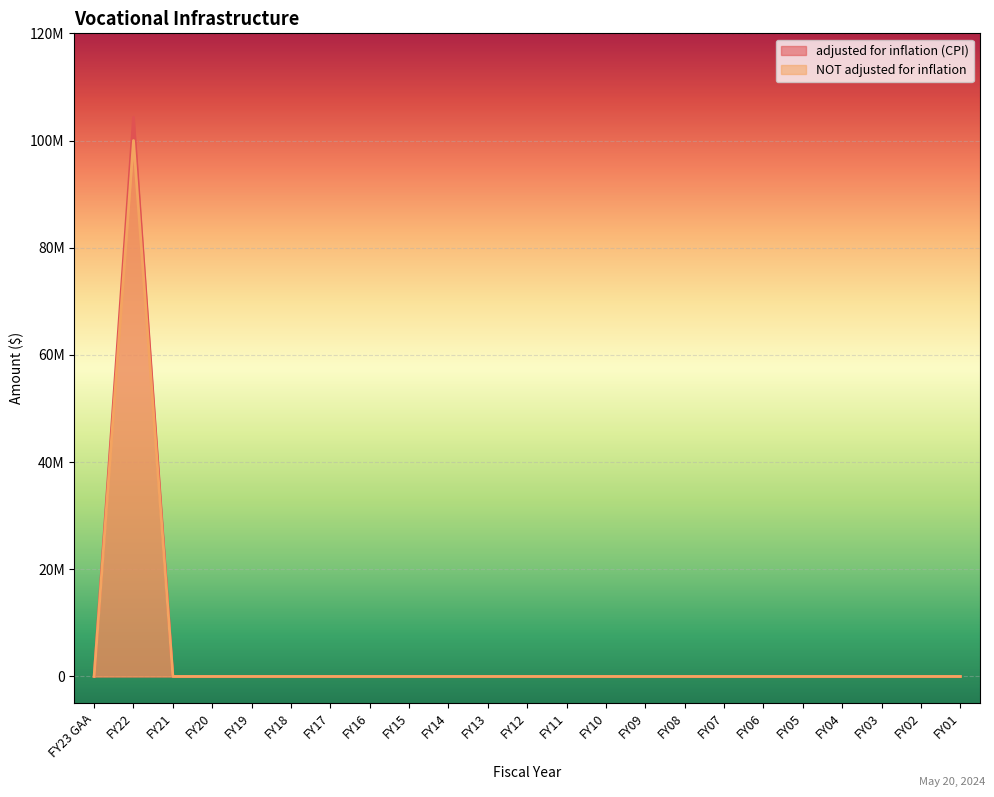

Rank the categories by NOT adjusted for inflation value from highest to lowest.

FY22, FY23 GAA, FY21, FY20, FY19, FY18, FY17, FY16, FY15, FY14, FY13, FY12, FY11, FY10, FY09, FY08, FY07, FY06, FY05, FY04, FY03, FY02, FY01